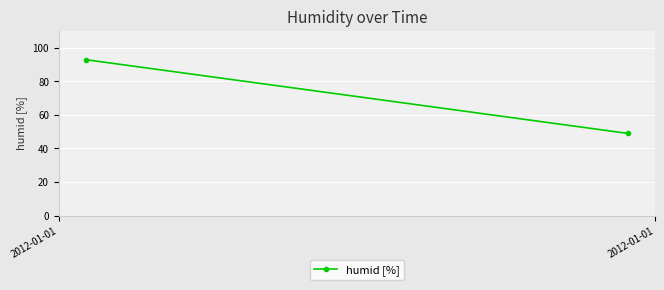

Reading right to left, transcribe all the data shown in this chart.

49	93